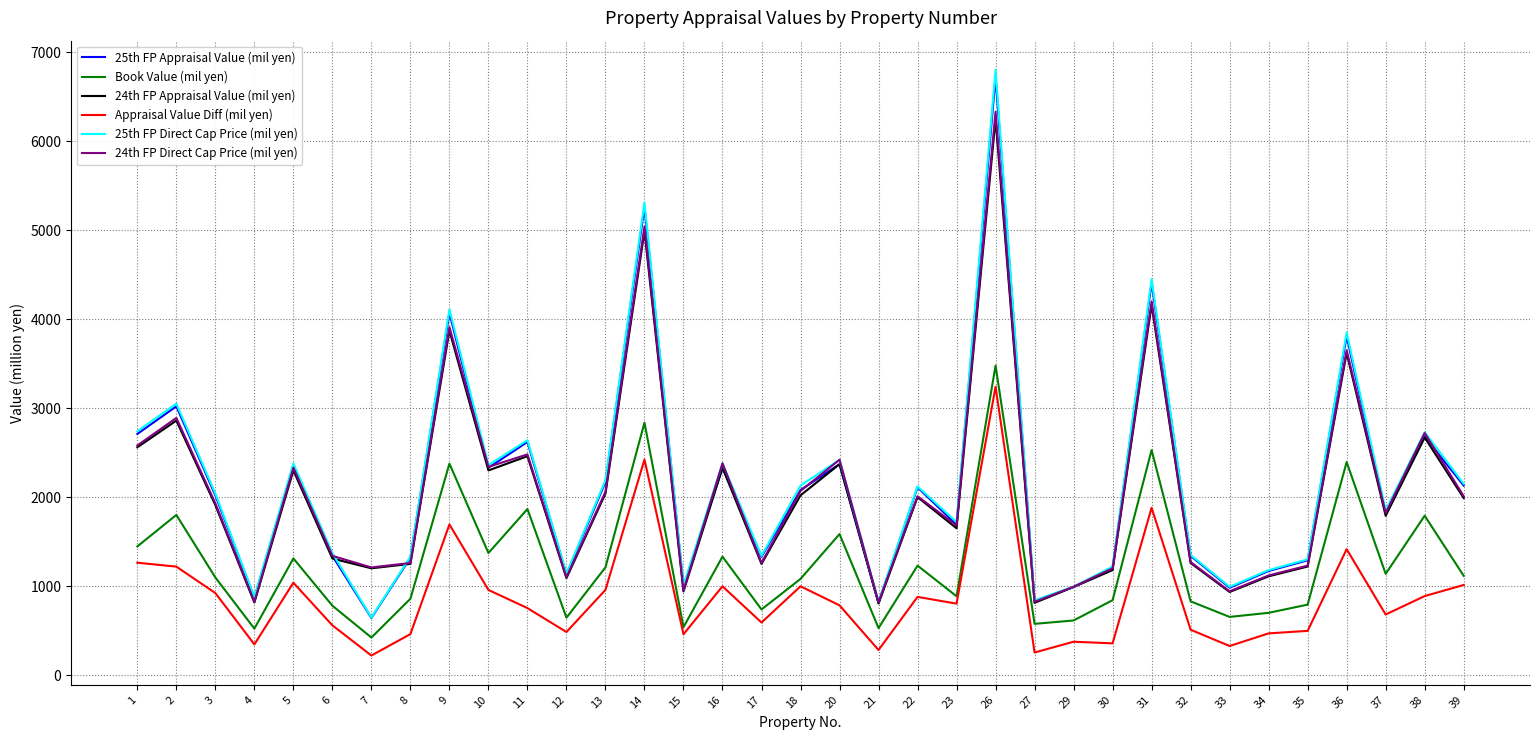

Which series has the largest range (max minus min)?

25th FP Direct Cap Price (mil yen)